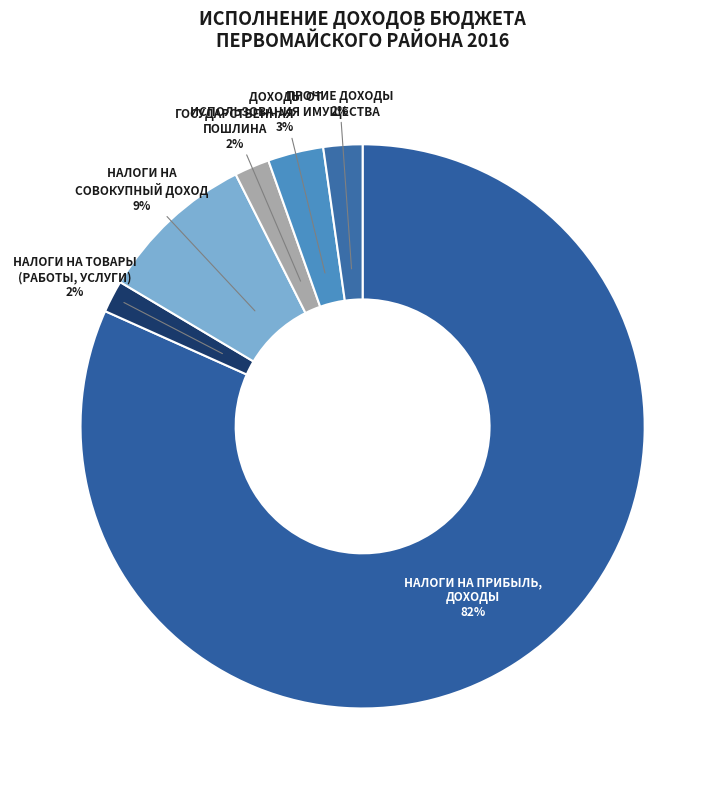

Does НАЛОГИ НА СОВОКУПНЫЙ ДОХОД account for over 50% of the chart?

No